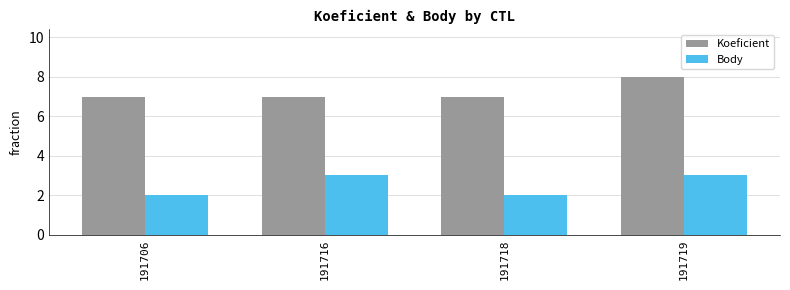

What is the difference between the maximum and minimum values in the Koeficient series?

1